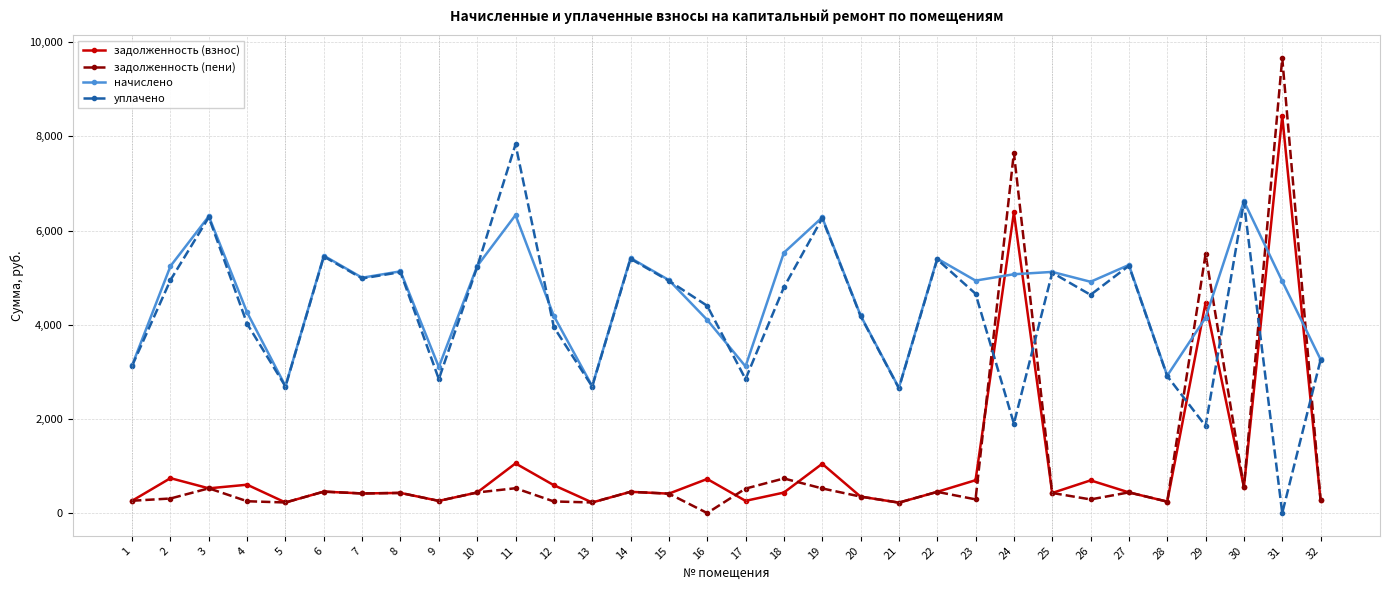

After their last crossing, which series has the higher values: задолженность (пени) or уплачено?

уплачено